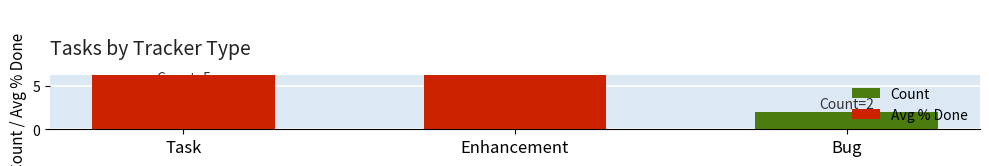

Which series has the largest range (max minus min)?

Avg % Done